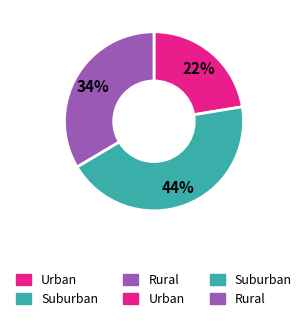

How many segments does this pie chart have?

3